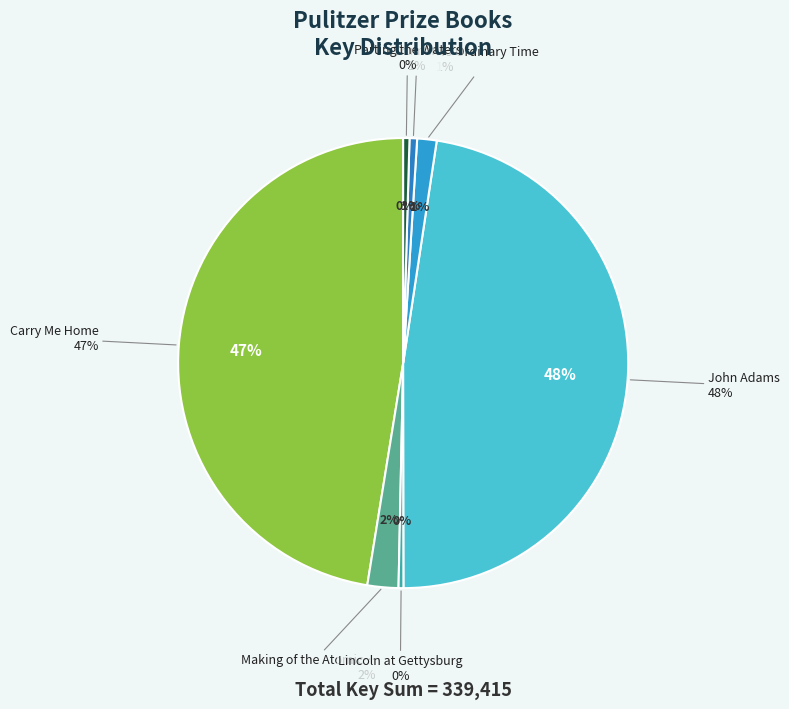

Does Making of the Atomic Bomb account for over 50% of the chart?

No